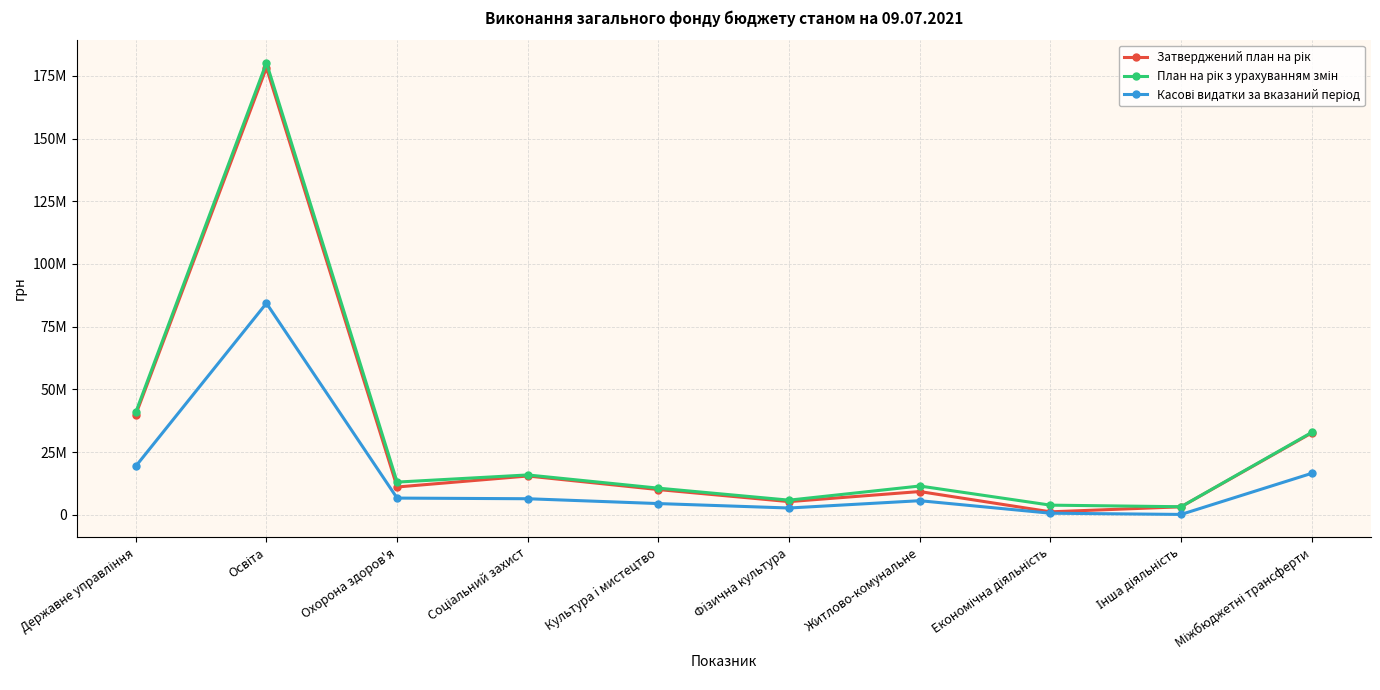

Which category has the highest value in the План на рік з урахуванням змін series?

Освіта